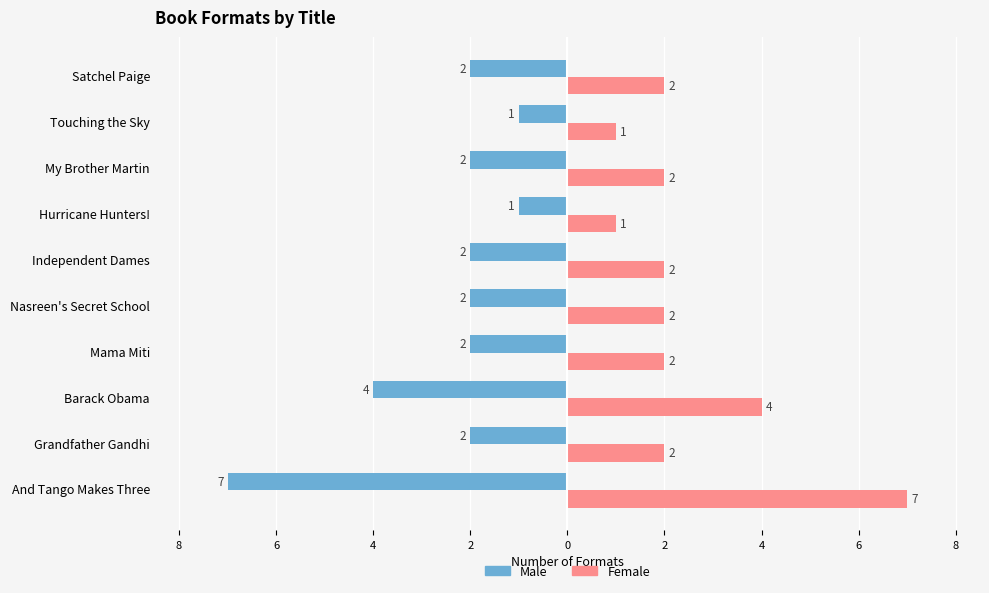

What are all the series names shown in the legend?

Male, Female